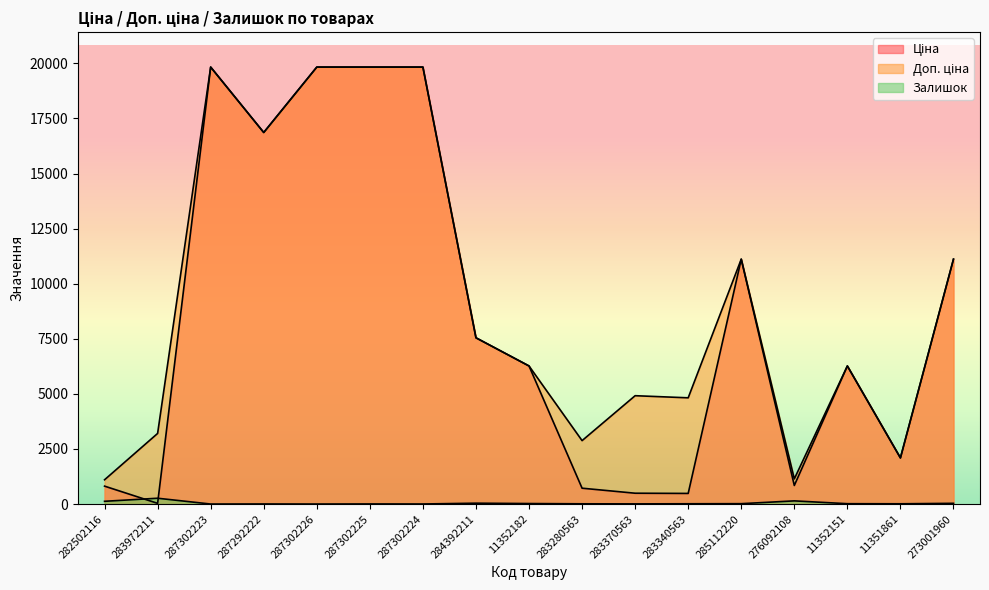

At which label does Доп. ціна first exceed 6266?

287302223